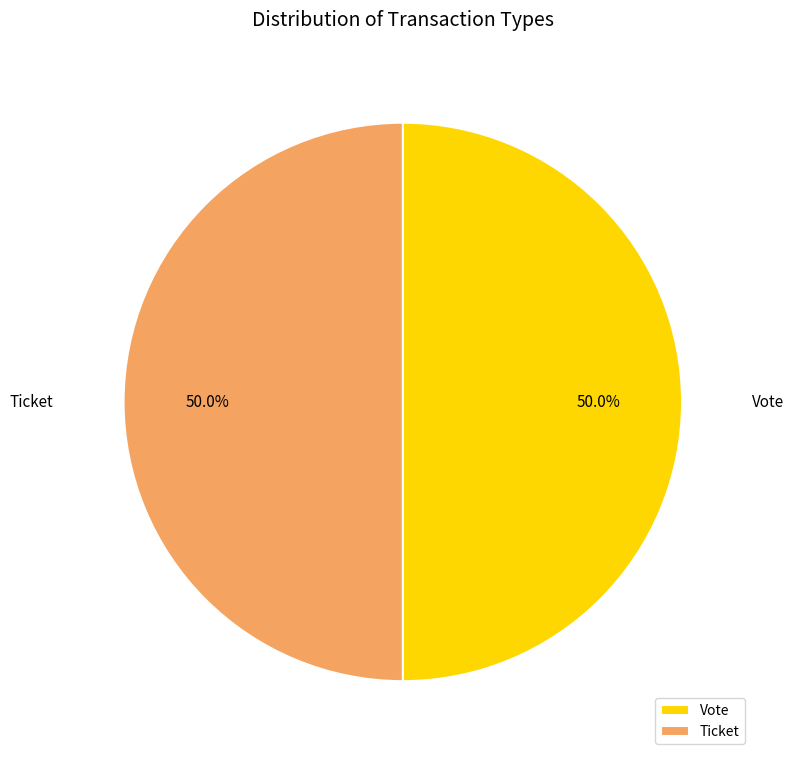

To the nearest percent, what portion does Vote represent?

50%